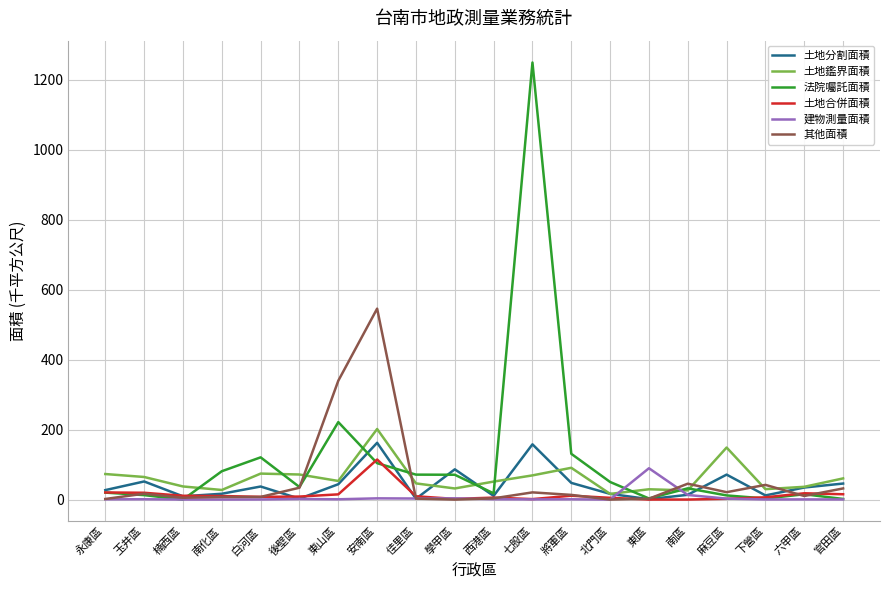

What is the maximum value for 建物測量面積?

89.6